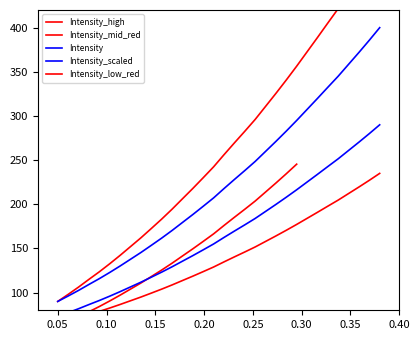

Is it true that the value at 220.1623 is 194.5?

True